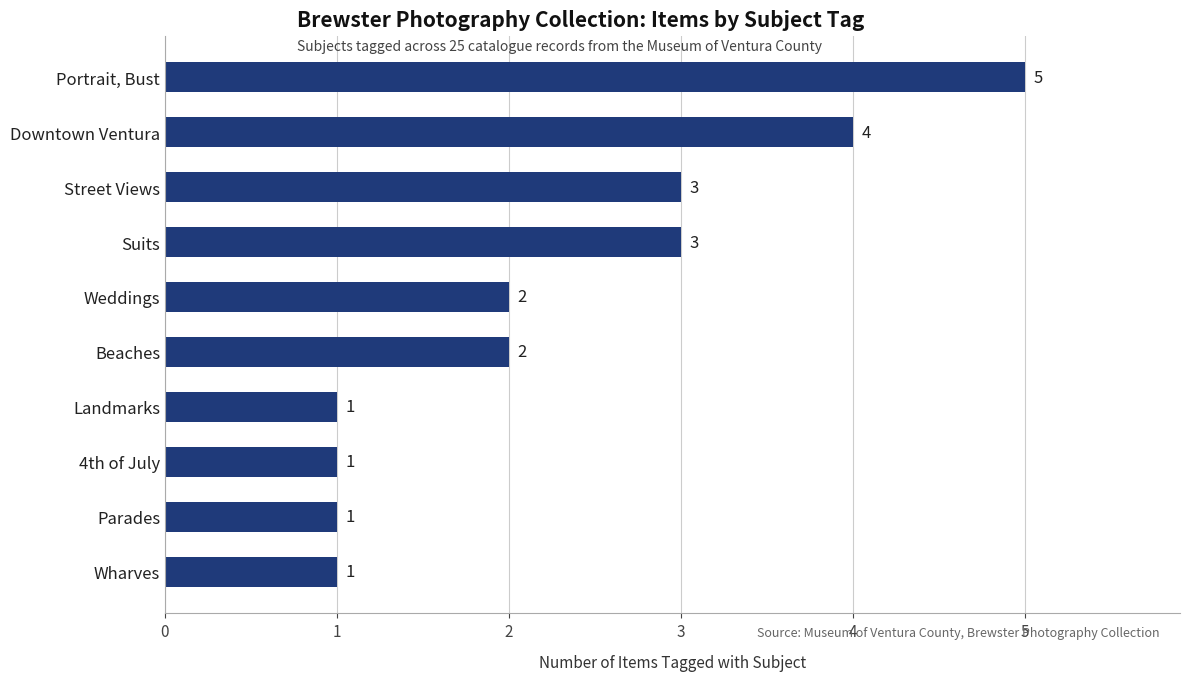

What is the greatest value displayed?

5